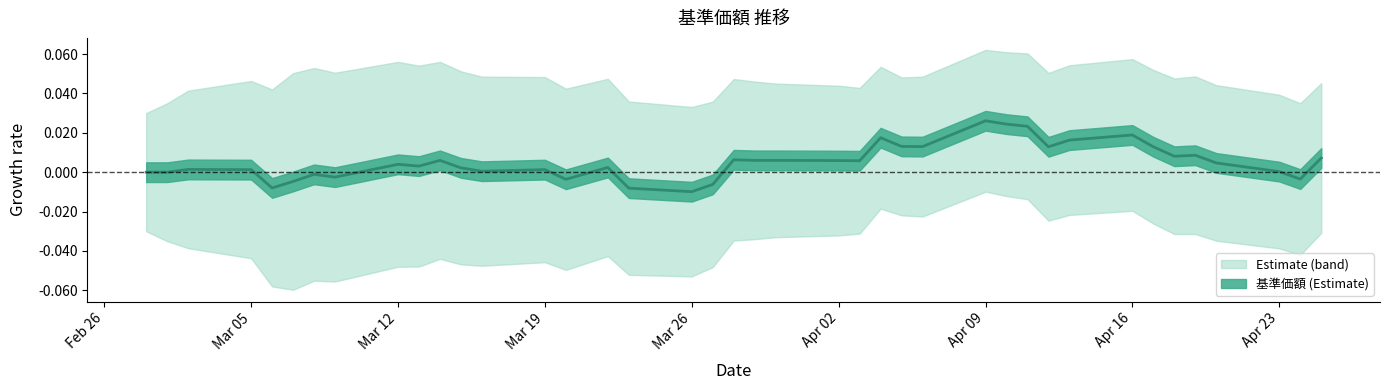

Which label corresponds to the smallest value in the chart?

Mar 26